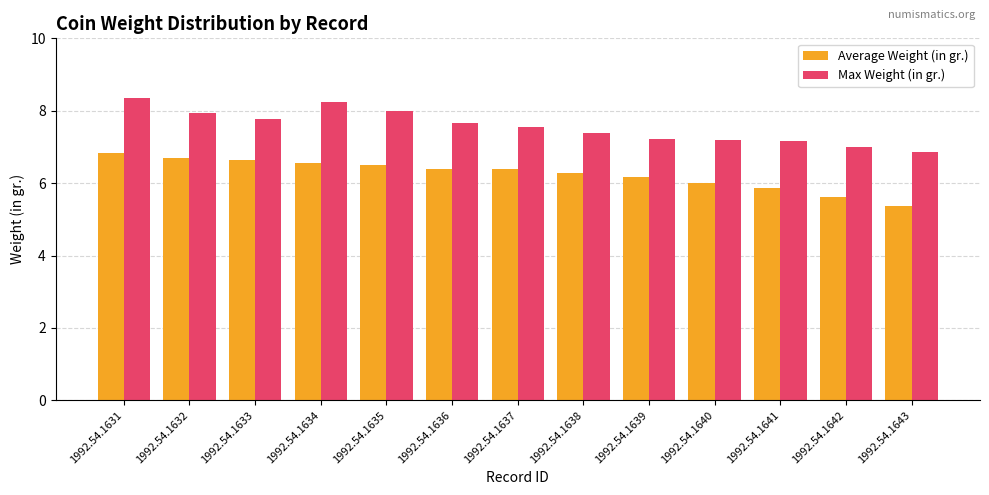

Are the bars grouped side by side (vs. stacked)?

Yes